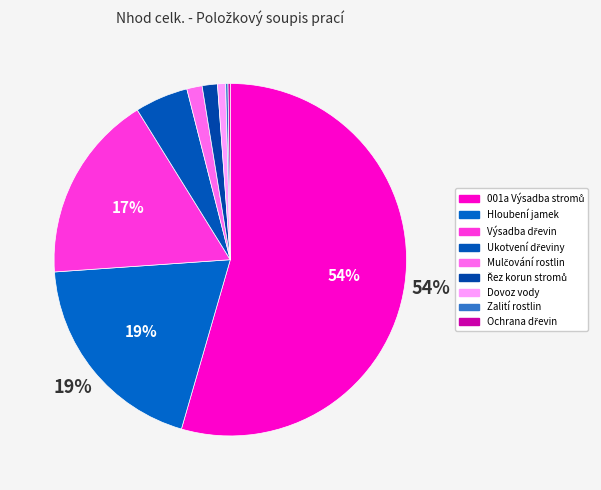

Rank the categories by value from lowest to highest.

Ochrana dřevin, Zalití rostlin, Dovoz vody, Řez korun stromů, Mulčování rostlin, Ukotvení dřeviny, Výsadba dřevin, Hloubení jamek, 001a Výsadba stromů